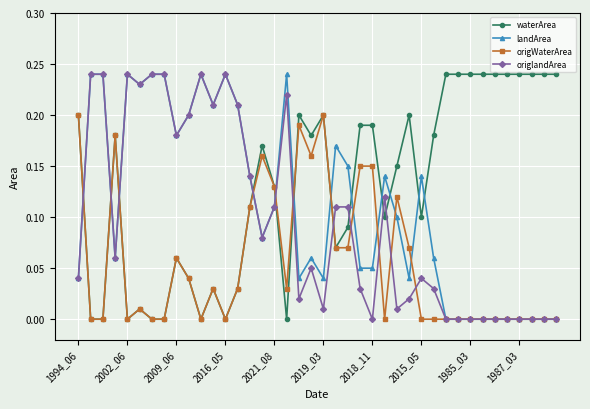

Count the number of categories in the chart.

40